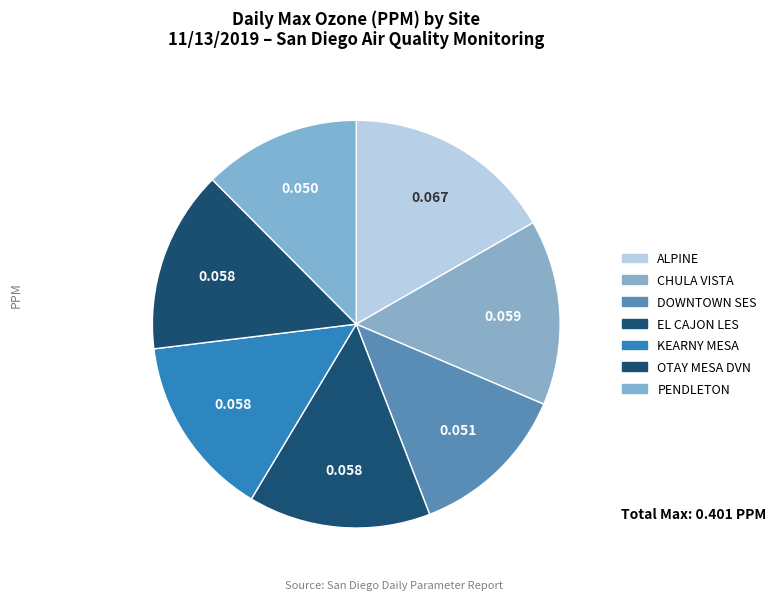

How many segments does this pie chart have?

7